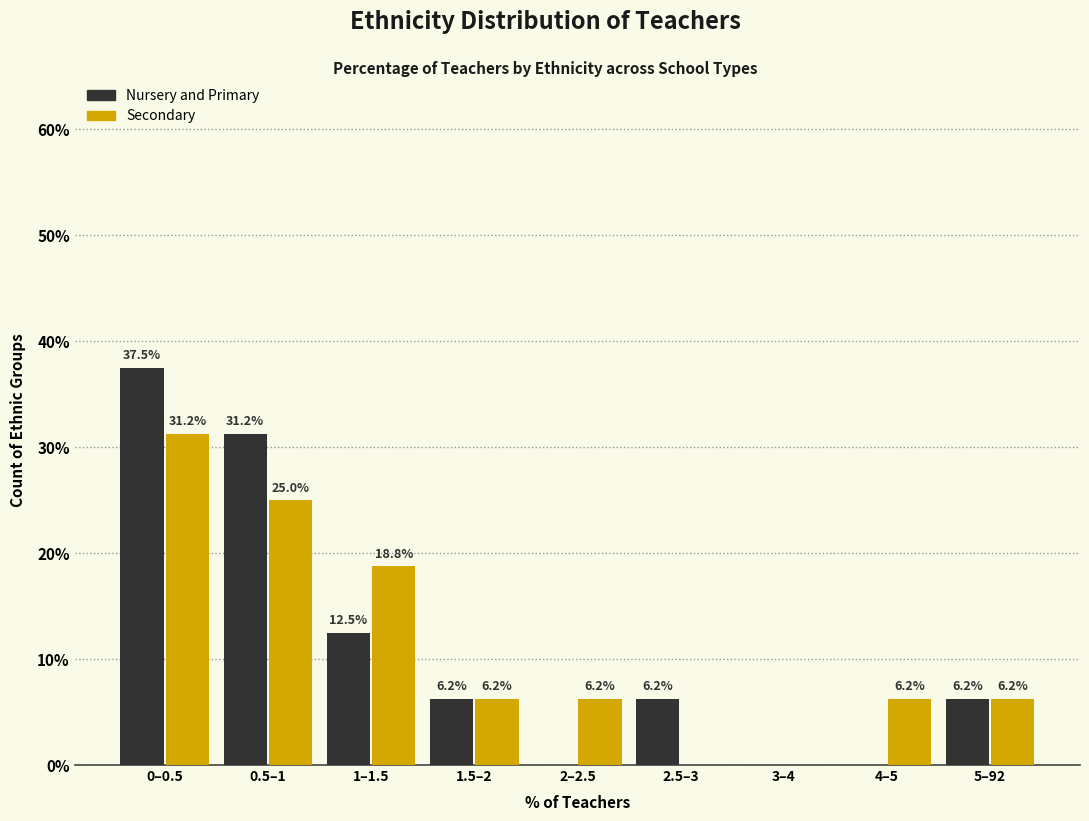

Is it true that Secondary equals 15.1 at 0.5–1?

False